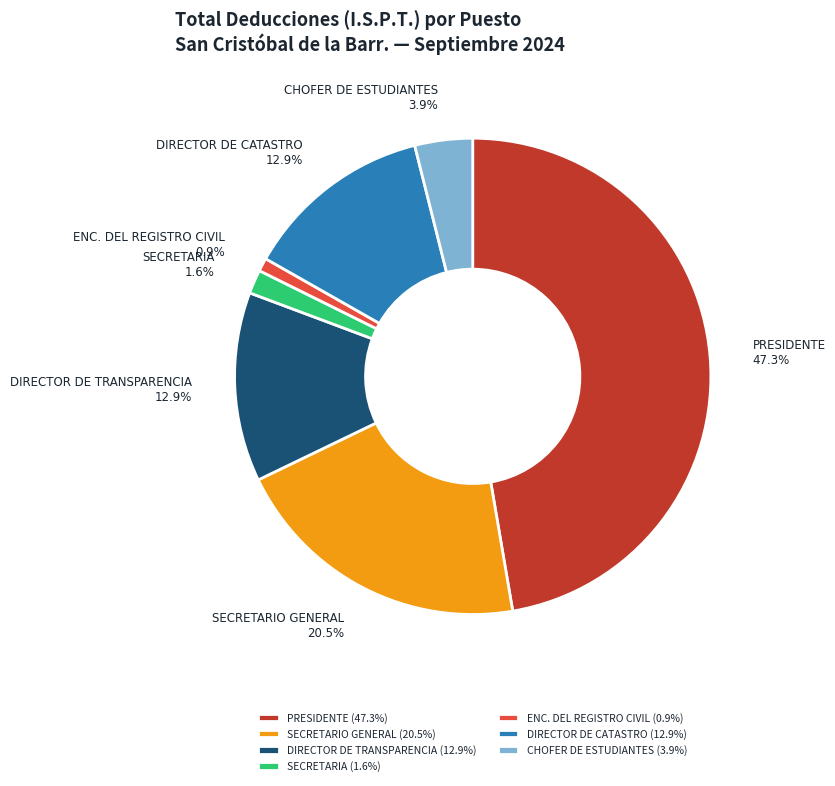

To the nearest percent, what is the combined percentage of PRESIDENTE and ENC. DEL REGISTRO CIVIL?

48%